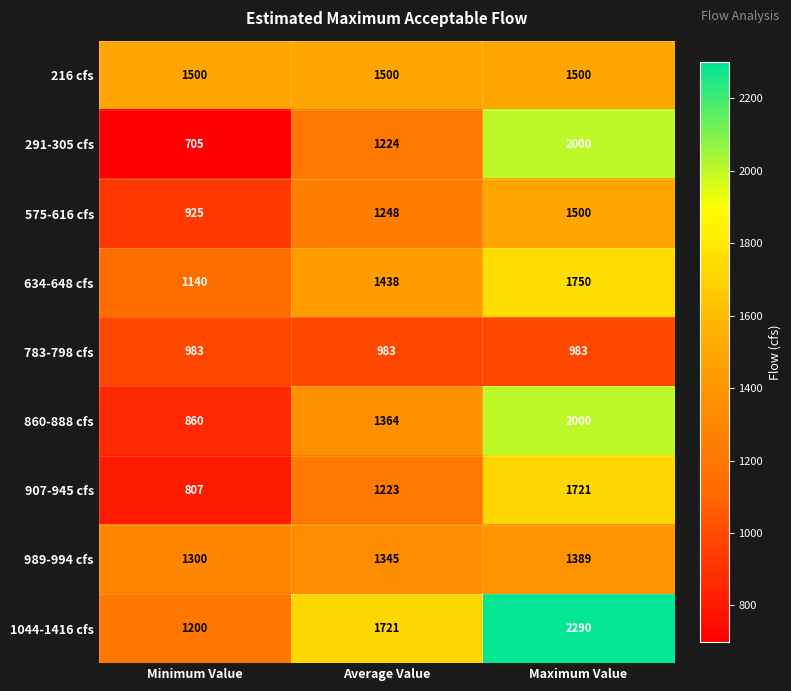

At which category does the chart reach its peak across all series?

Maximum Value